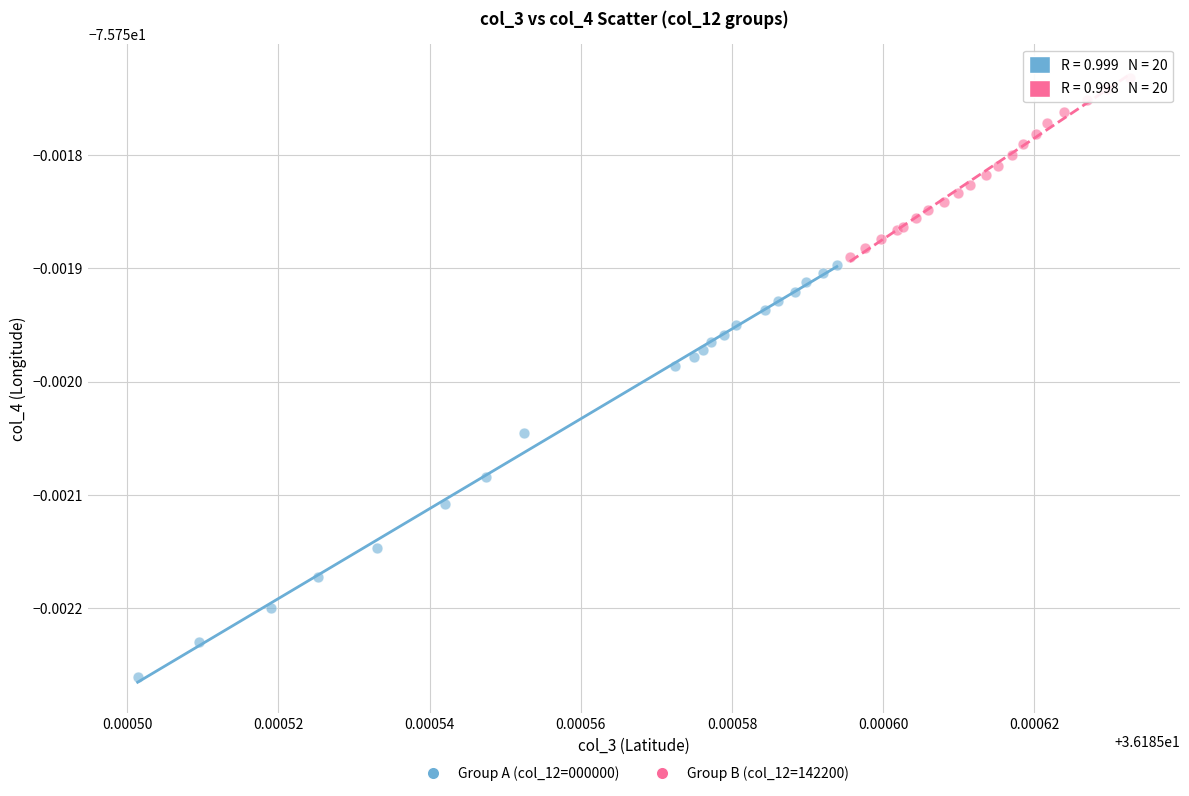

Which series has the largest Y range (max minus min)?

Group A (col_12=000000)